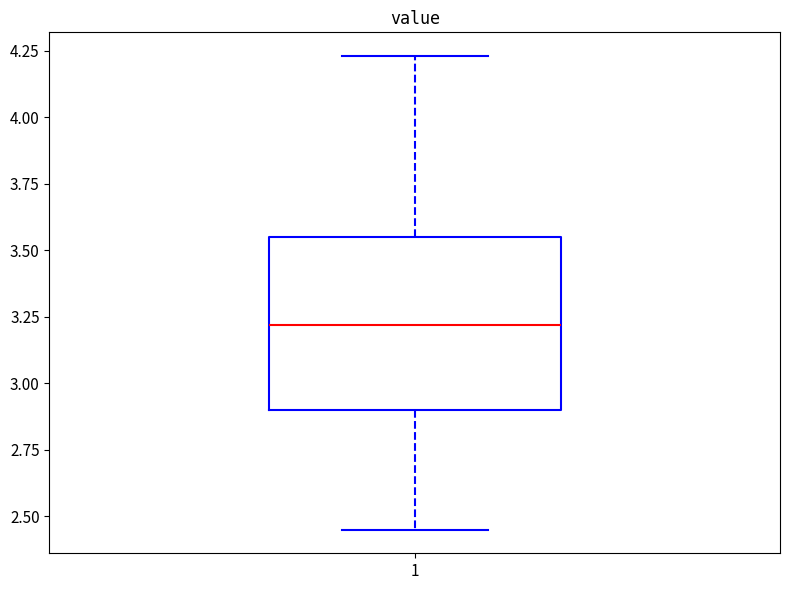

Where does the upper whisker of the box at x = 1 end on the y-axis? The values are not printed on the chart, so give them approximately, as read against the axis.

4.25